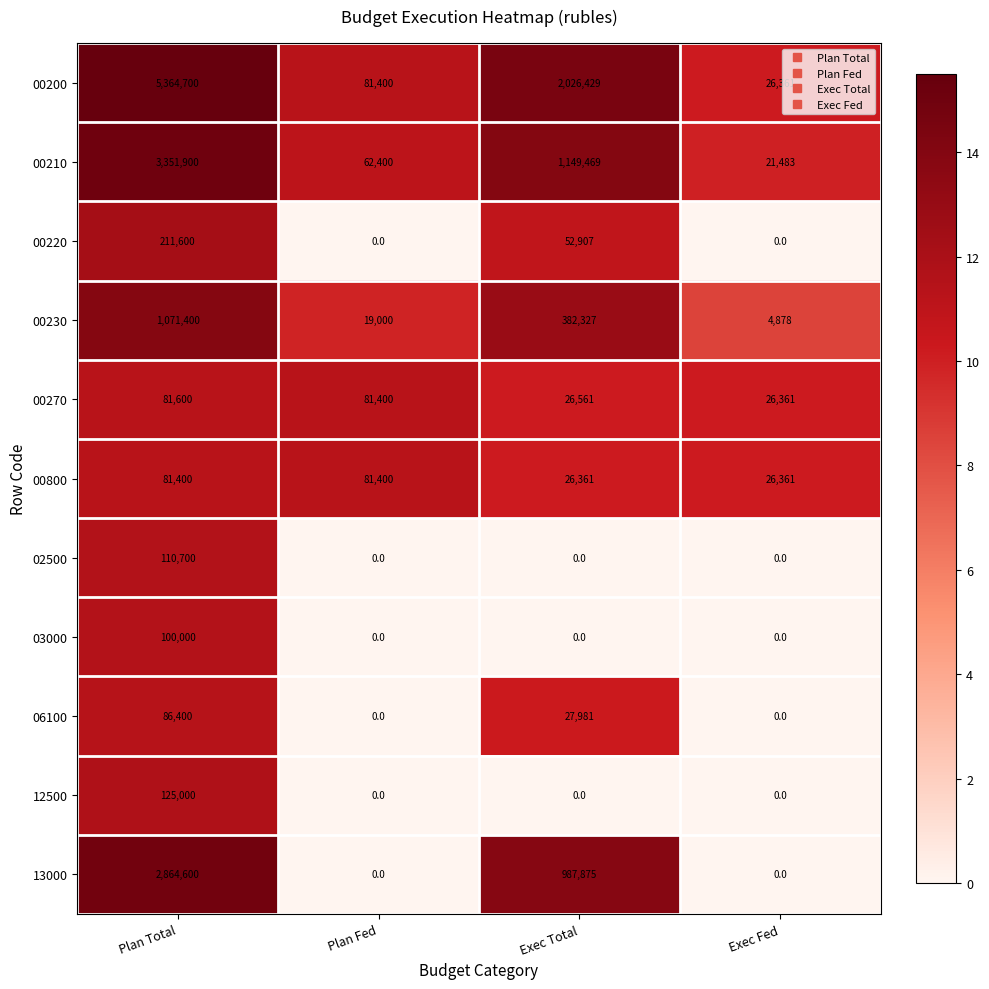

Which series has the largest range (max minus min)?

00200